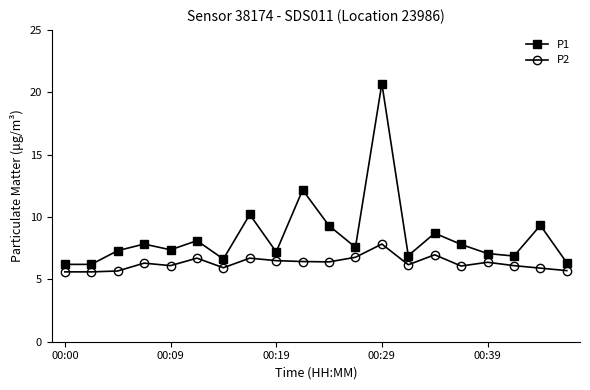

True or false: P2 has more than 0 interior local peaks.

True